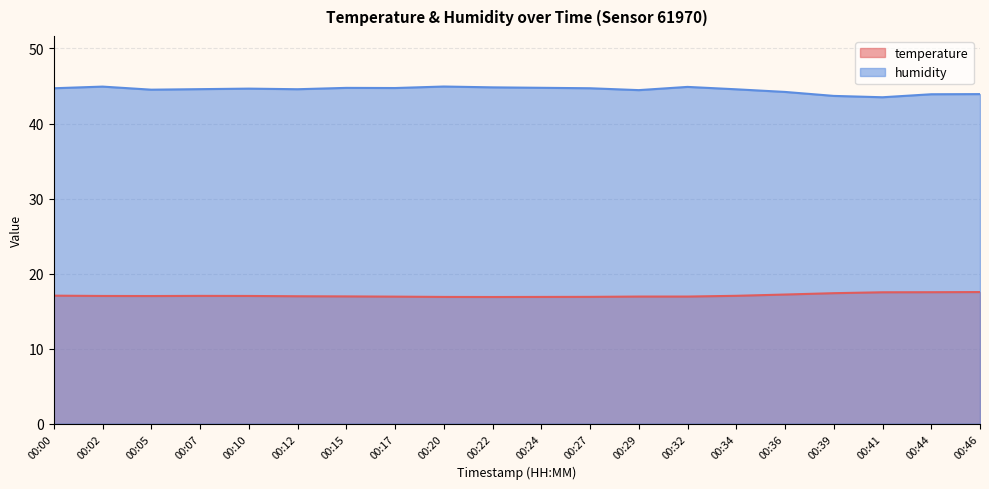

In humidity, how many points are lower than both neighbors (excluding endpoints)?

5